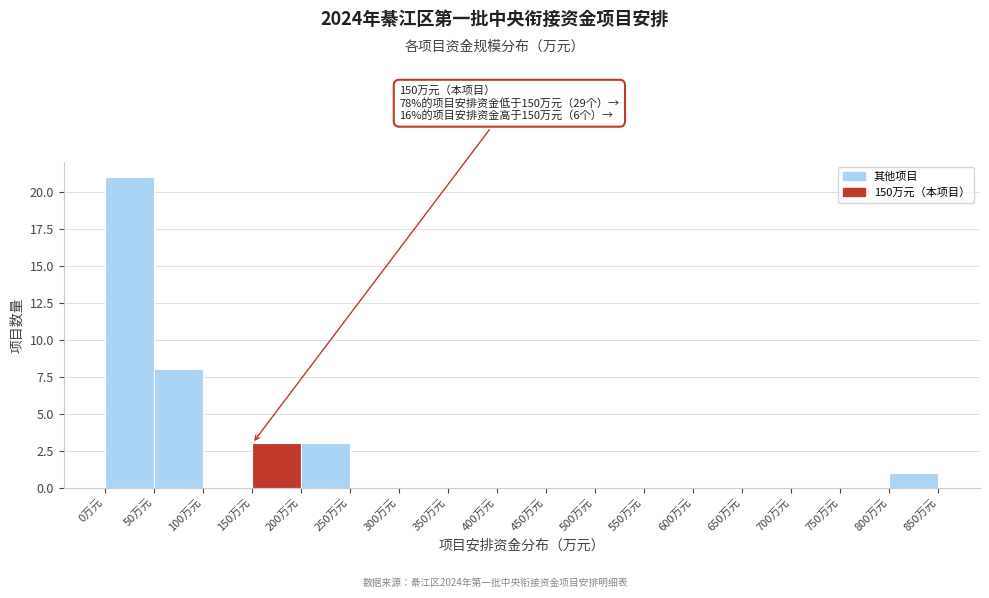

Which range on the x-axis has the tallest bar?

0 to 50